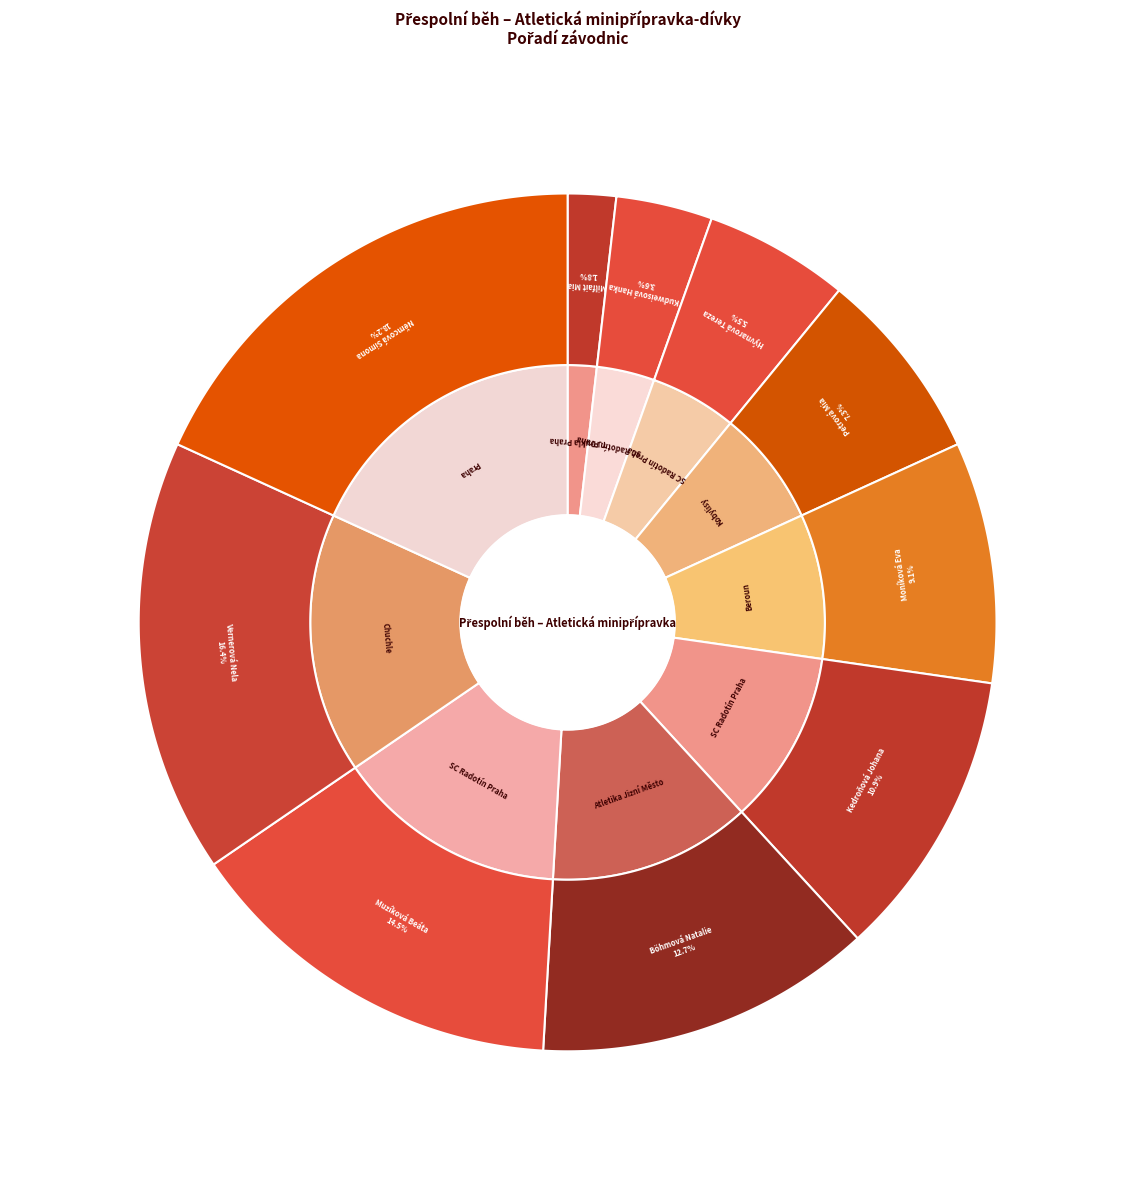

What is the total percentage of Böhmová Natalie and Hývnarová Tereza?

18.2%